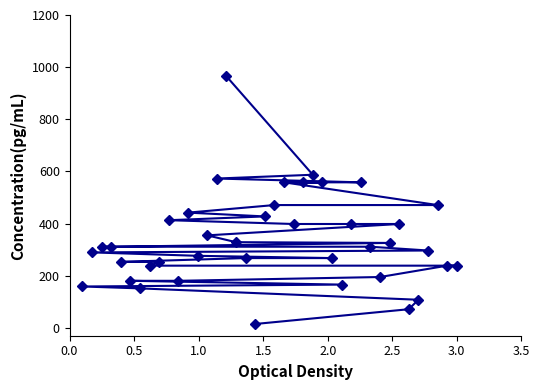

What is the greatest value displayed?

965.0